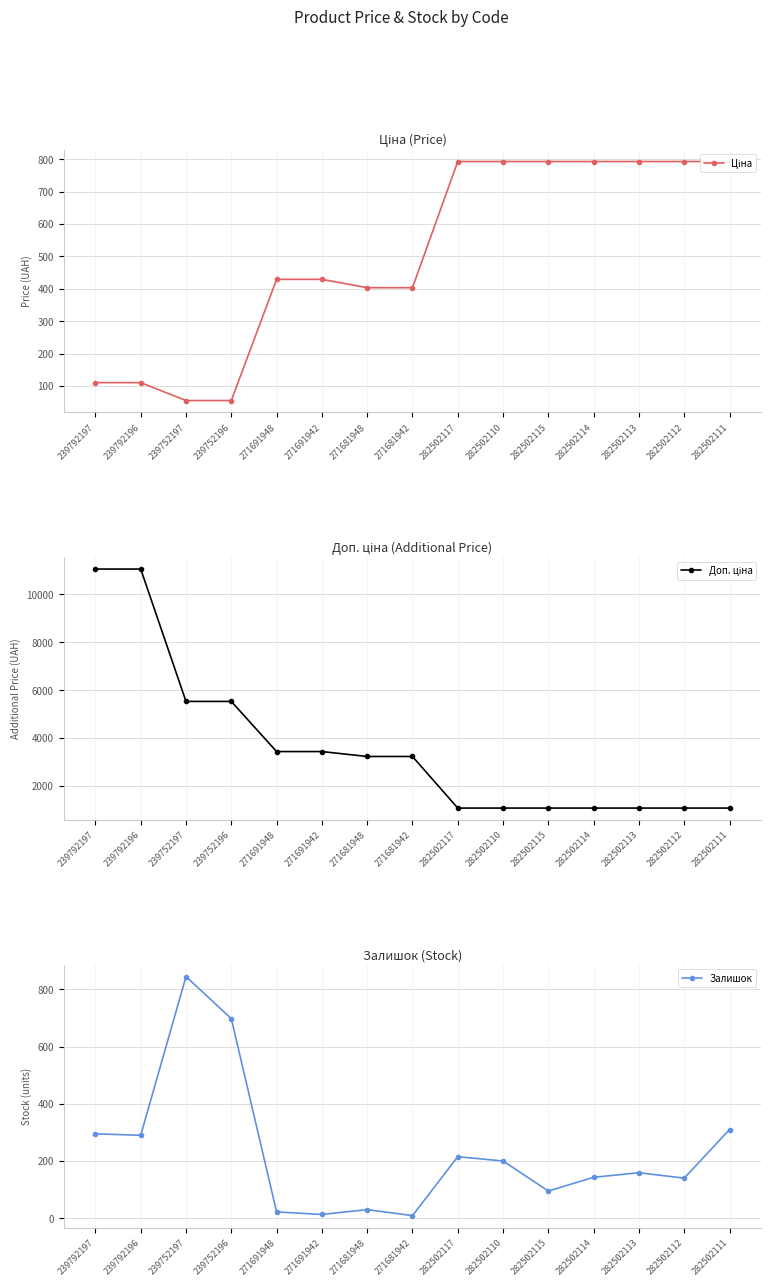

What is the maximum value for Ціна?

793.0